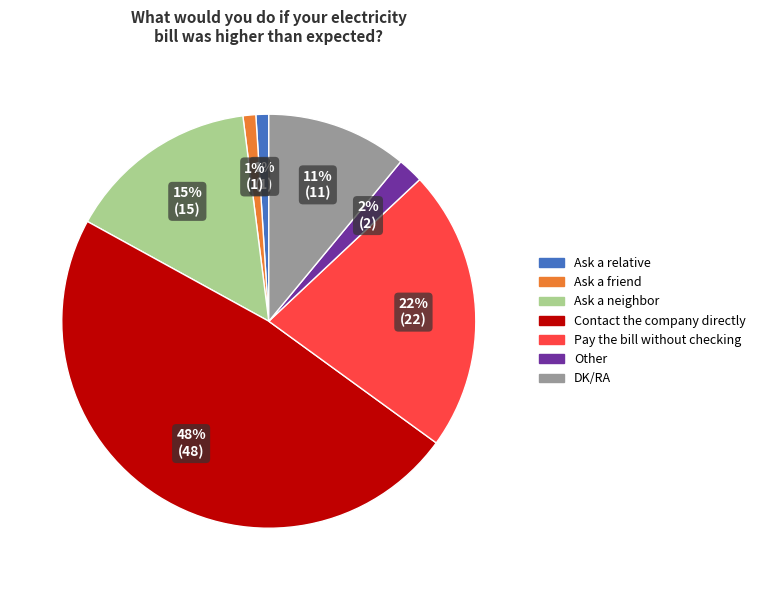

Does any single category account for the majority?

No